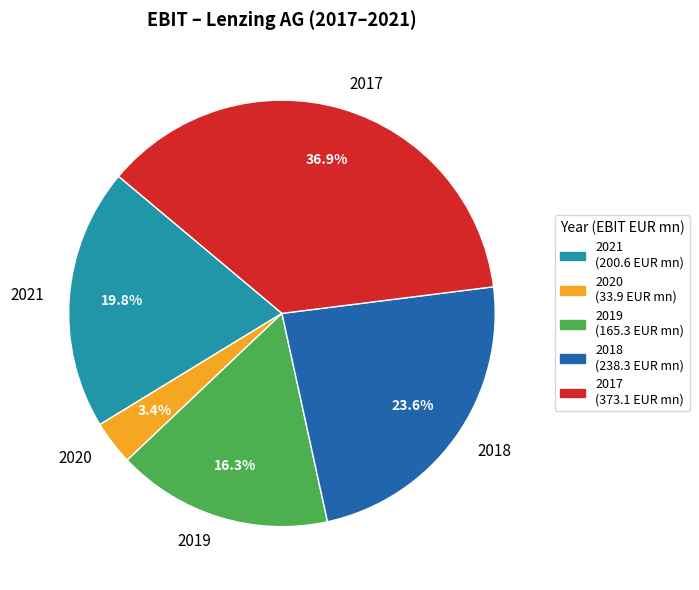

To the nearest percent, what is the combined percentage of 2021 and 2017?

57%